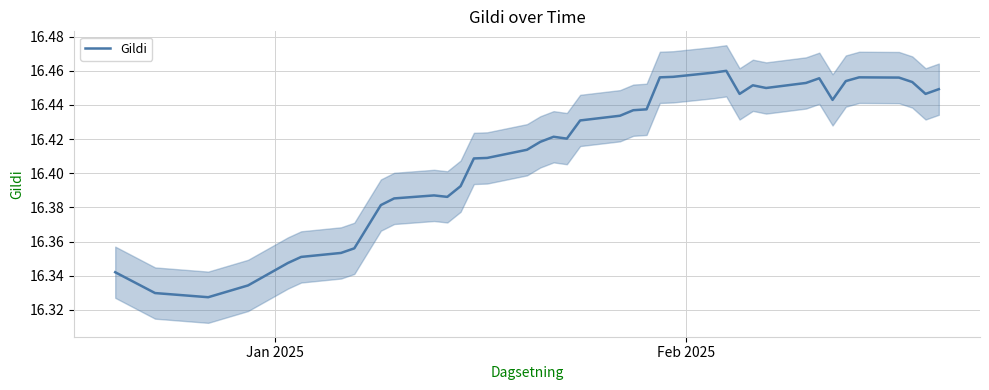

What is the difference between the second highest and minimum values?

0.1